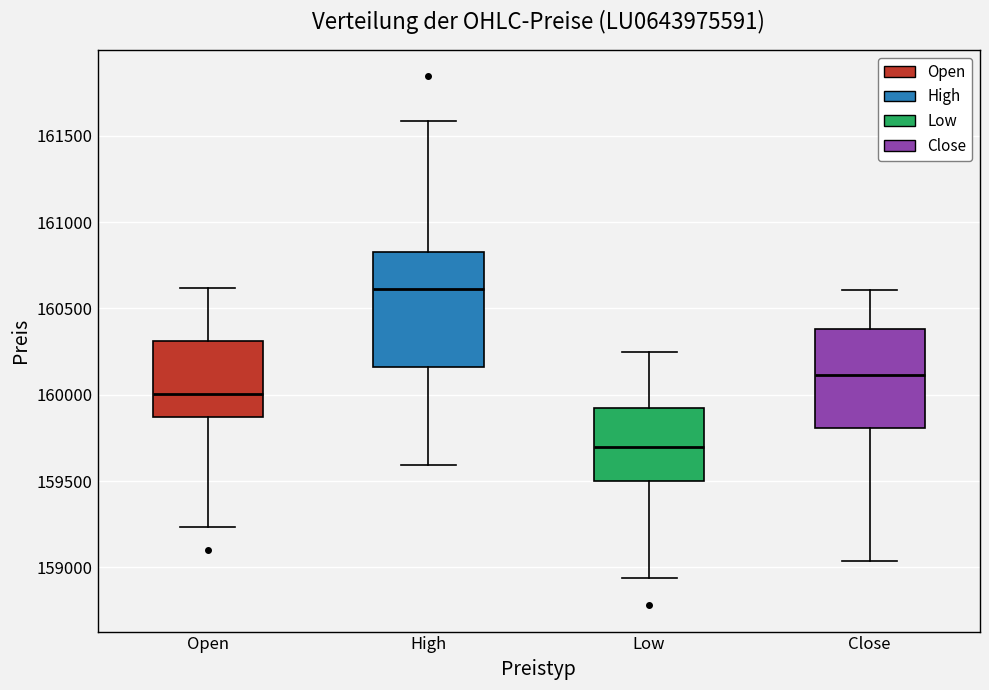

Which box is the tallest, from its lower edge to its upper edge?

High